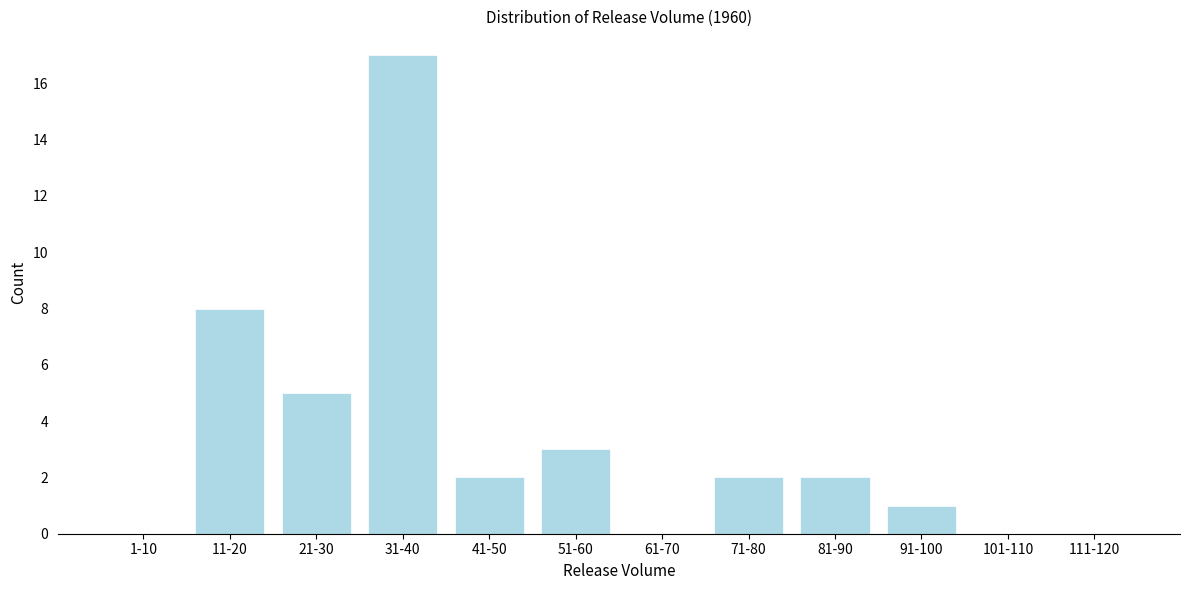

Reading left to right, what are all the values shown in this chart?

1-10=0	11-20=8	21-30=5	31-40=17	41-50=2	51-60=3	61-70=0	71-80=2	81-90=2	91-100=1	101-110=0	111-120=0